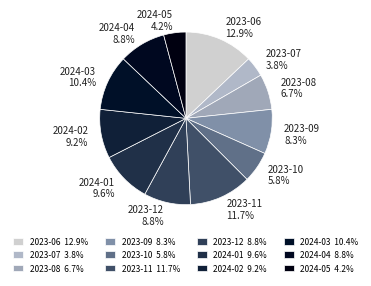

How many segments does this pie chart have?

12